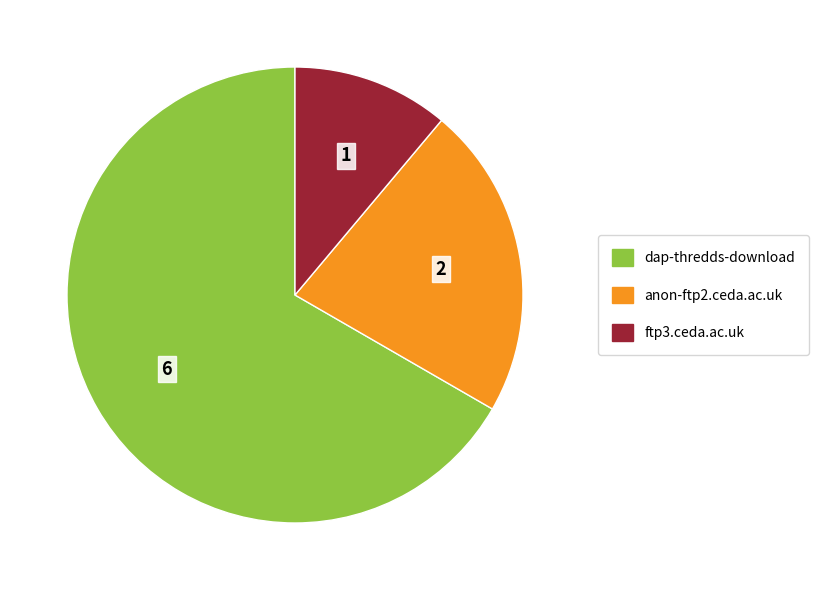

Count the number of slices in the pie.

3